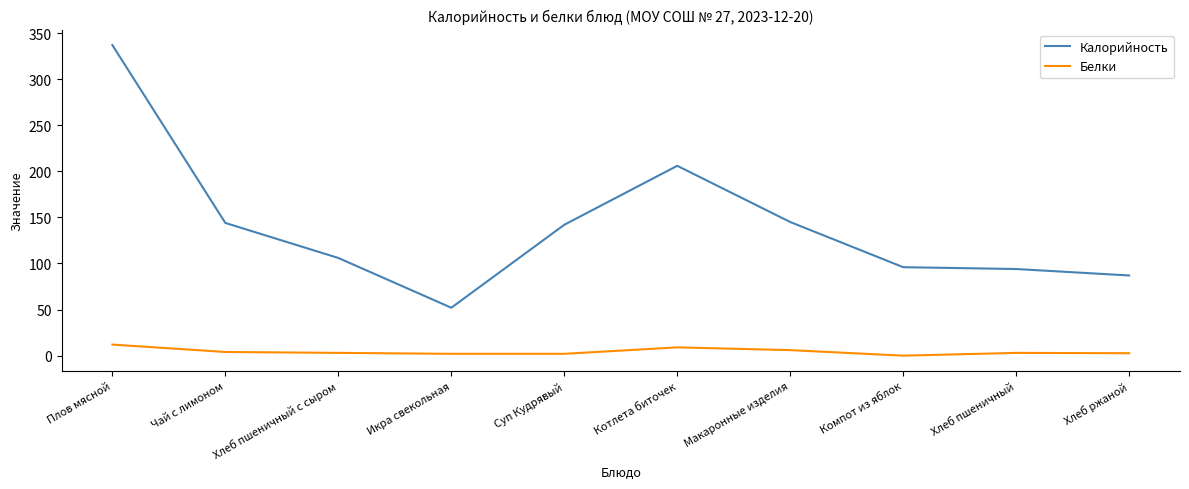

What value does the Калорийность series have at Хлеб пшеничный?

94.0